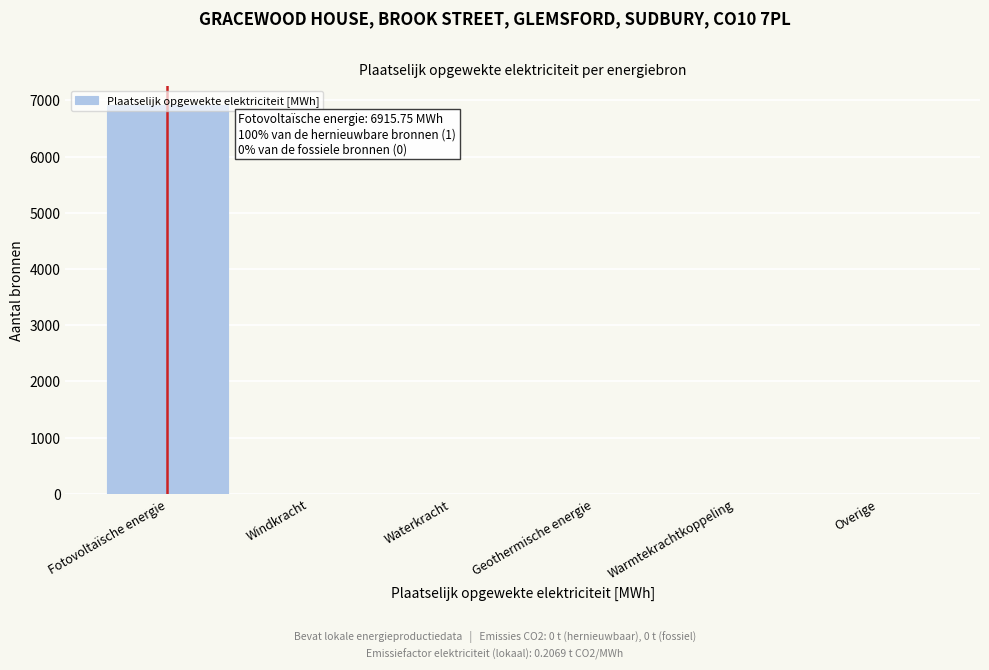

Which label corresponds to the largest value in the chart?

Fotovoltaïsche energie